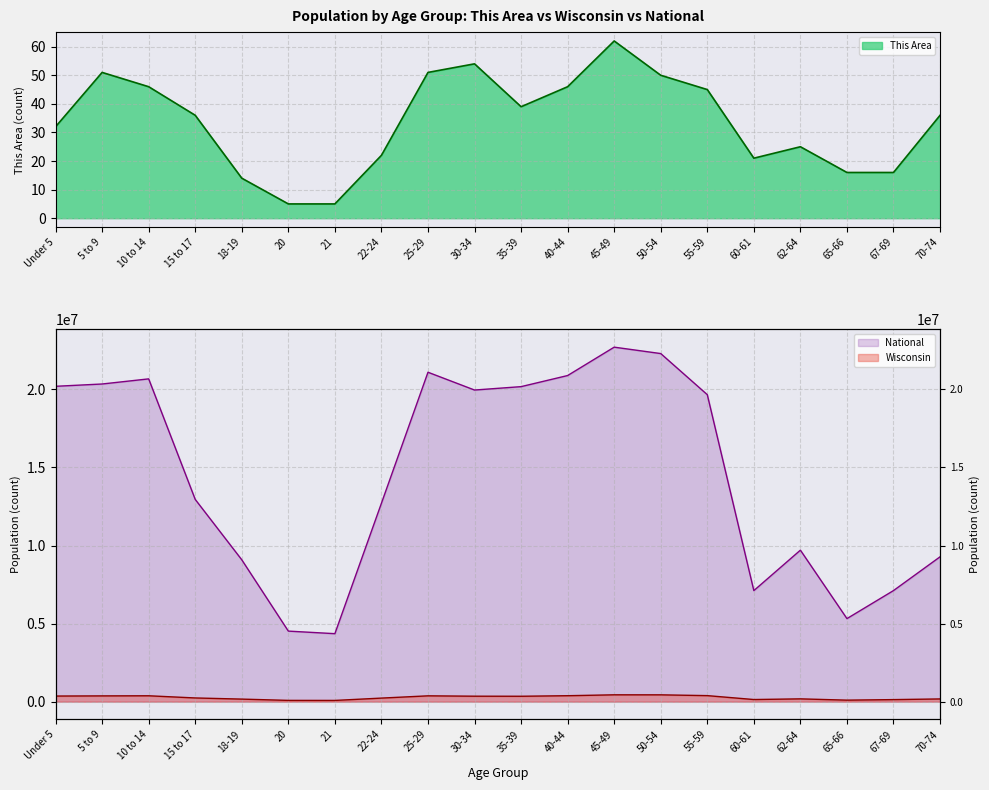

Which has a higher value, 45-49 or 18-19?

45-49